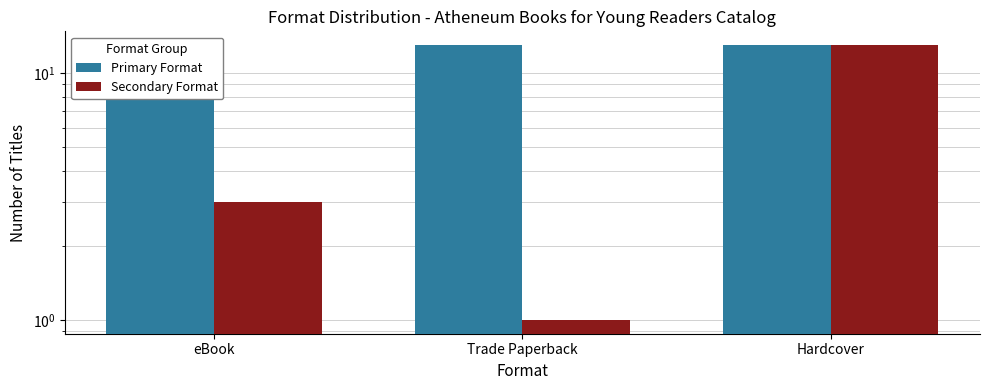

Which series has the largest range (max minus min)?

Secondary Format